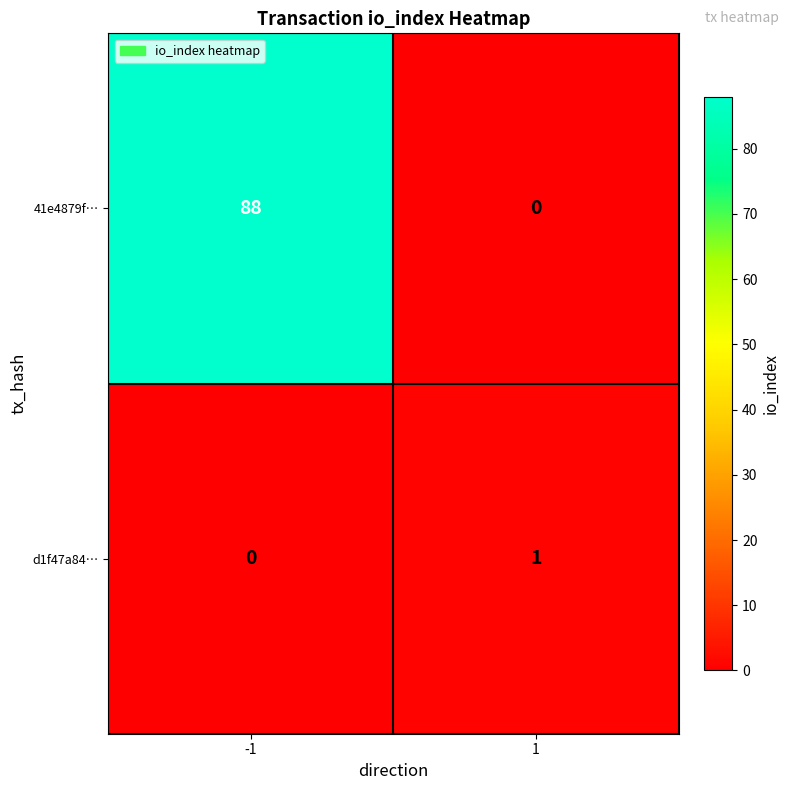

List the labels in order of 41e4879f… value, smallest first.

1, -1